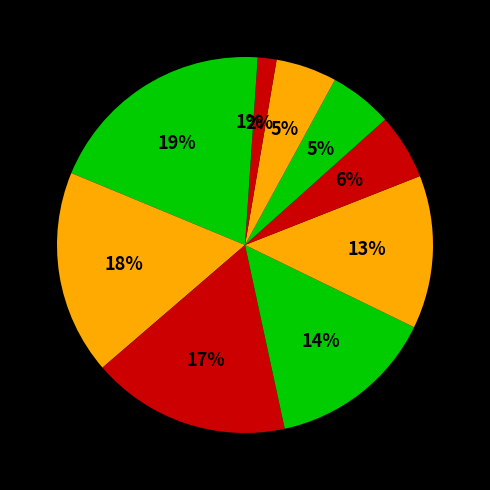

Is there a majority slice in this chart?

No